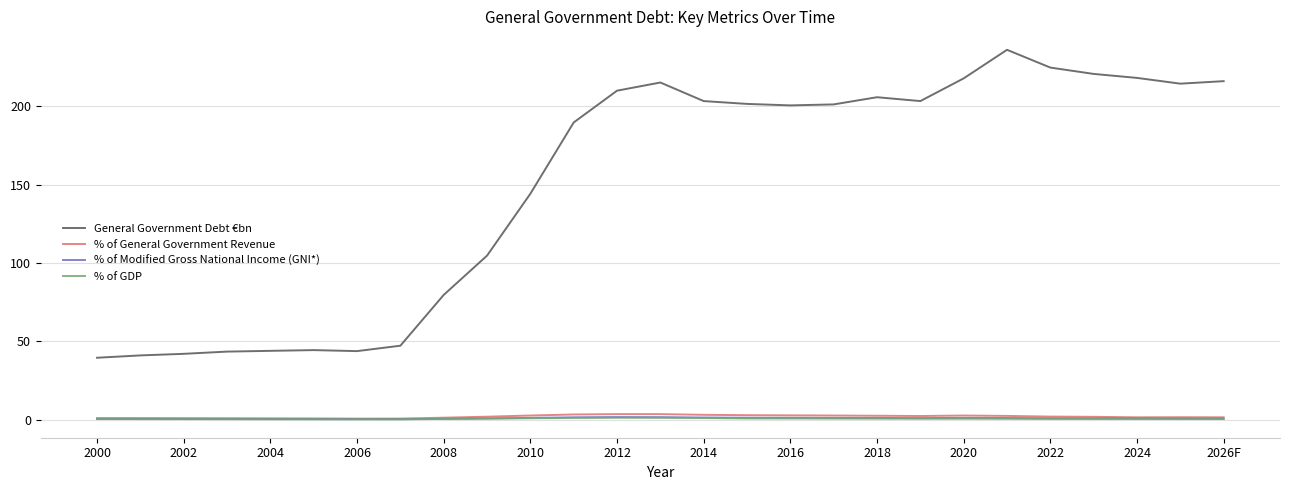

Which series has the widest spread of values?

General Government Debt €bn